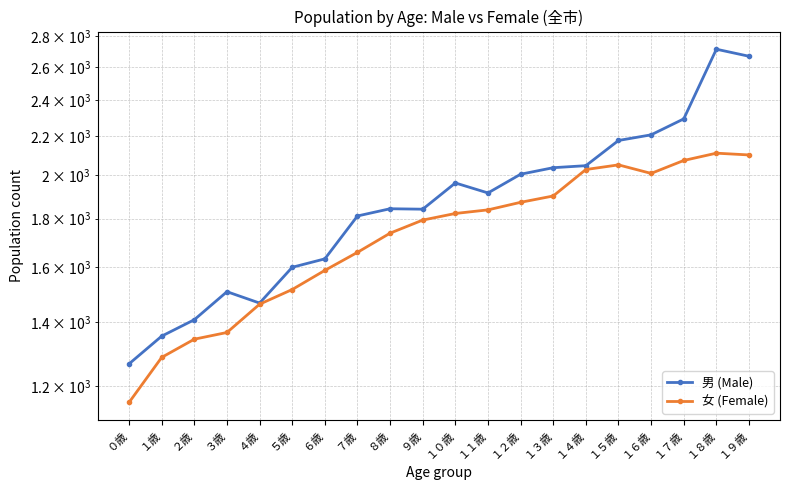

True or false: 男 (Male) and 女 (Female) intersect in this chart.

False